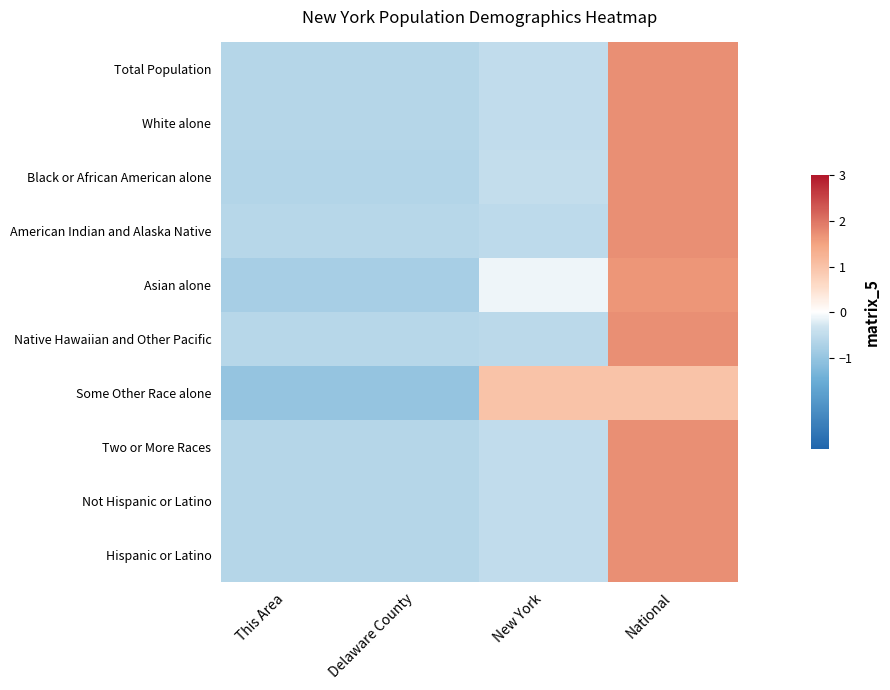

Which series changed the most between Delaware County and New York?

Some Other Race alone